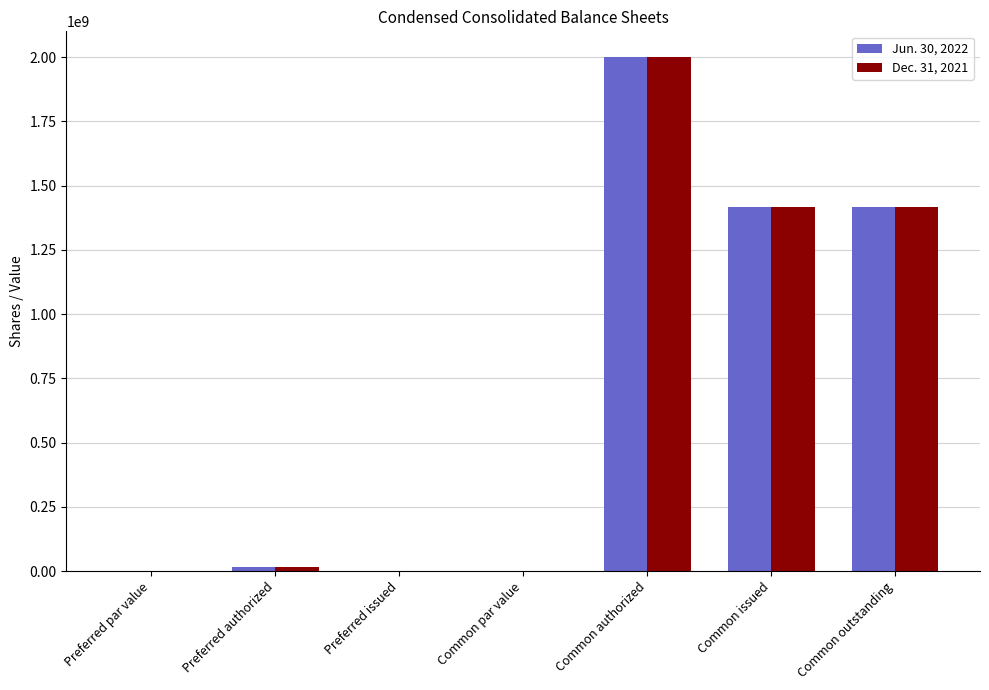

What is the highest value of the Jun. 30, 2022 series?

2000000000.0